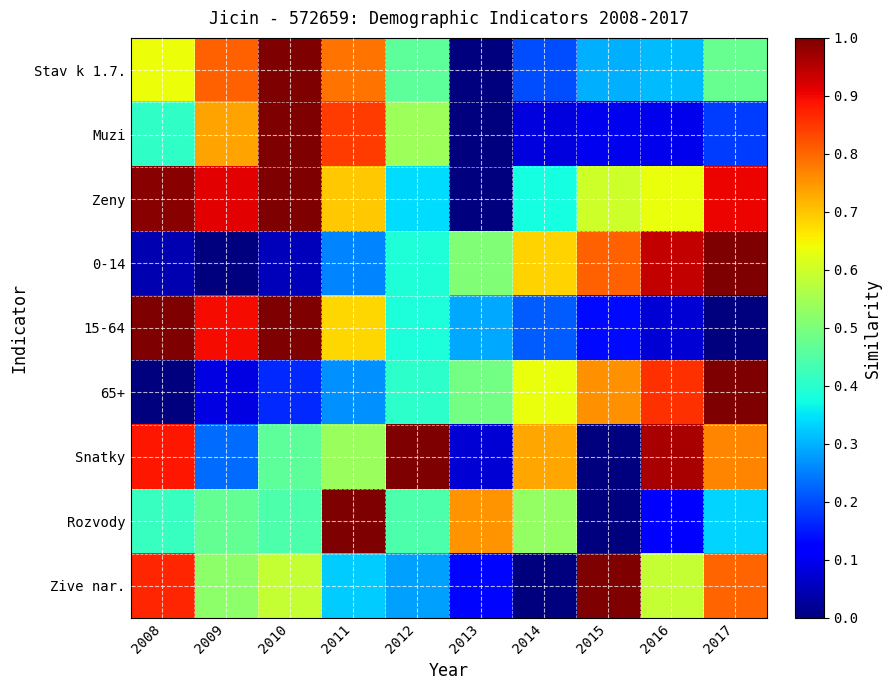

What is the difference between the highest and lowest values at 2009?

0.9